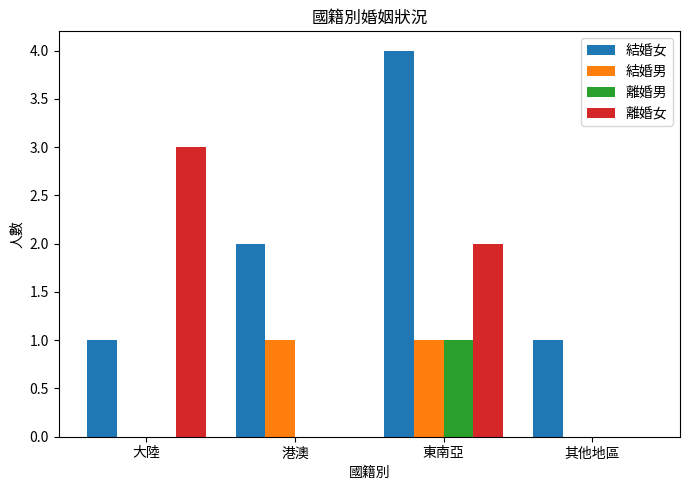

Reading right to left, list all the values displayed in this chart.

結婚女: 1	4	2	1
結婚男: 0	1	1	0
離婚男: 0	1	0	0
離婚女: 0	2	0	3